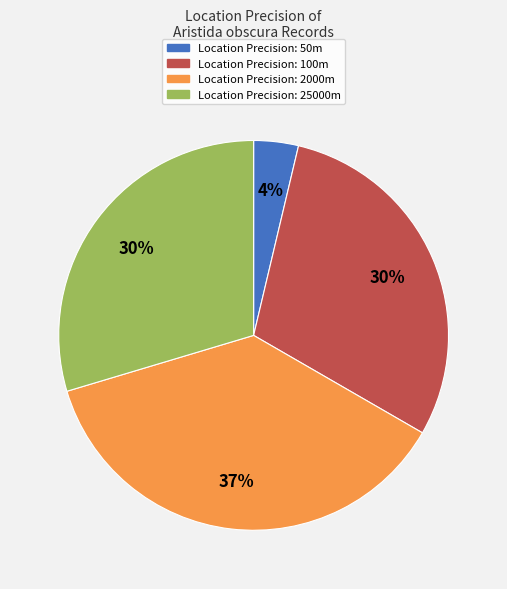

To the nearest percent, what is the difference between the Location Precision: 25000m and Location Precision: 2000m slice percentages?

7%